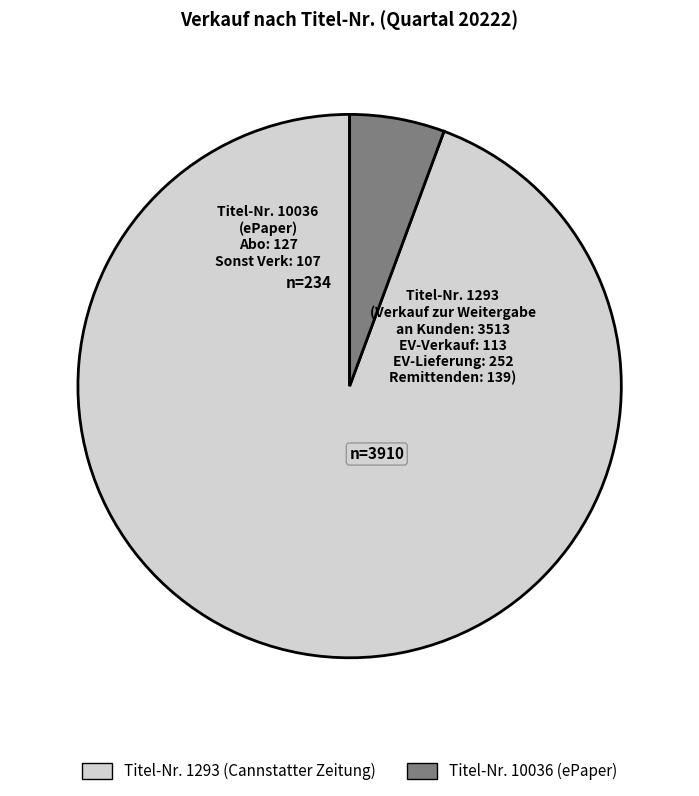

Is there a majority slice in this chart?

Yes